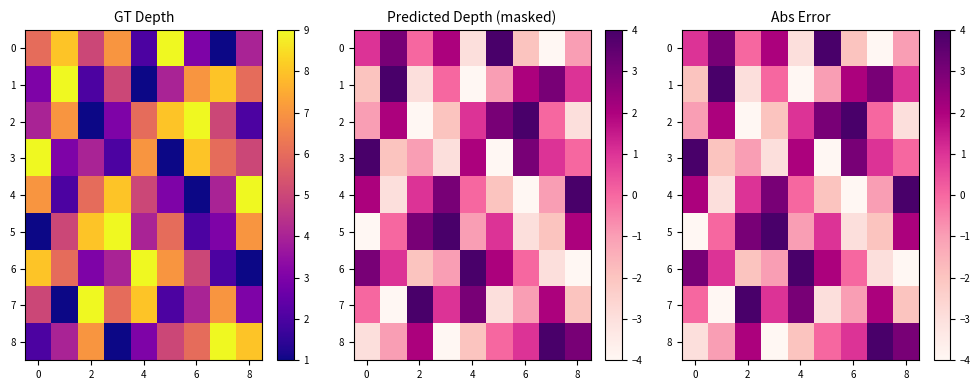

How many 7 values are between -2 and 2?

5